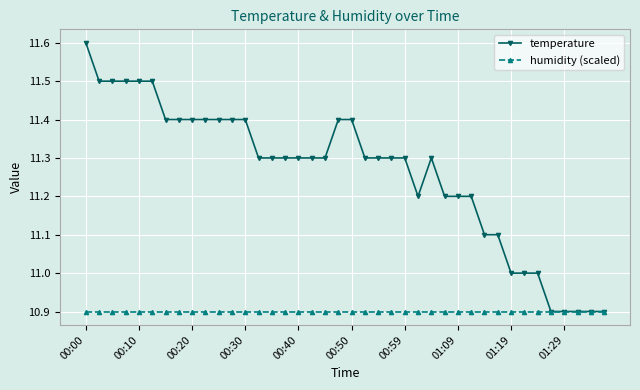

Rank the series by their average value, from highest to lowest.

temperature, humidity (scaled)